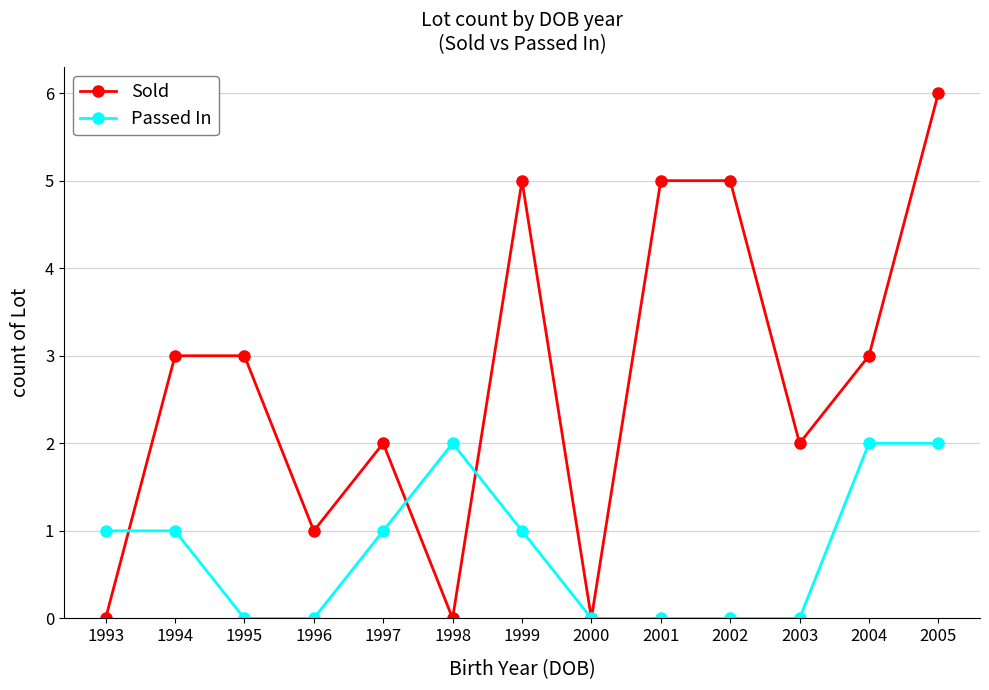

List the series in order of their peak value, lowest first.

Passed In, Sold